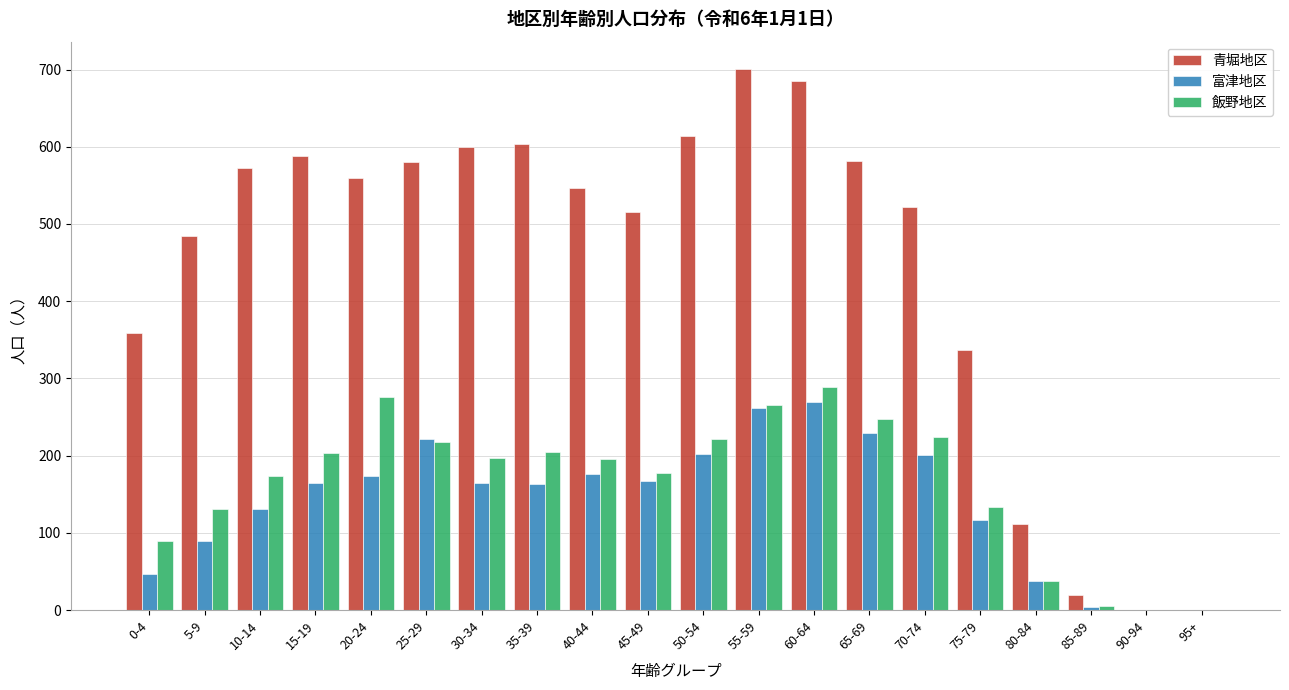

The 飯野地区 series shows 204 at 15-19. True or false?

True